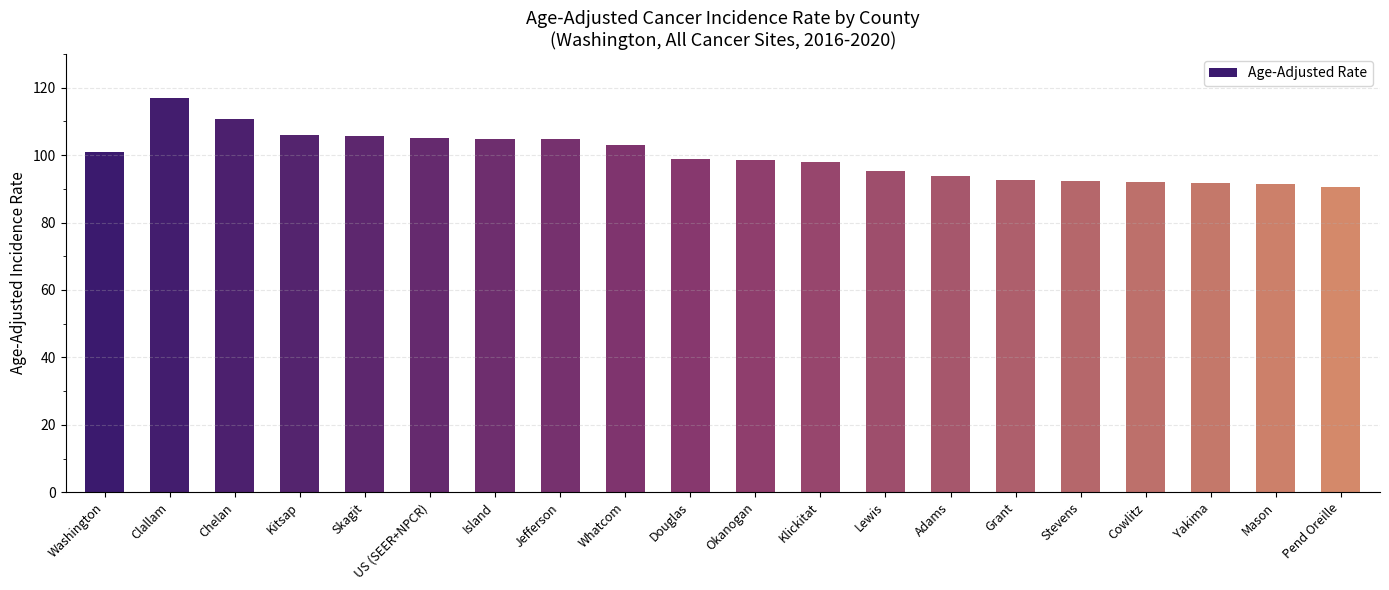

What is the label of the 5th bar from the right?

Stevens